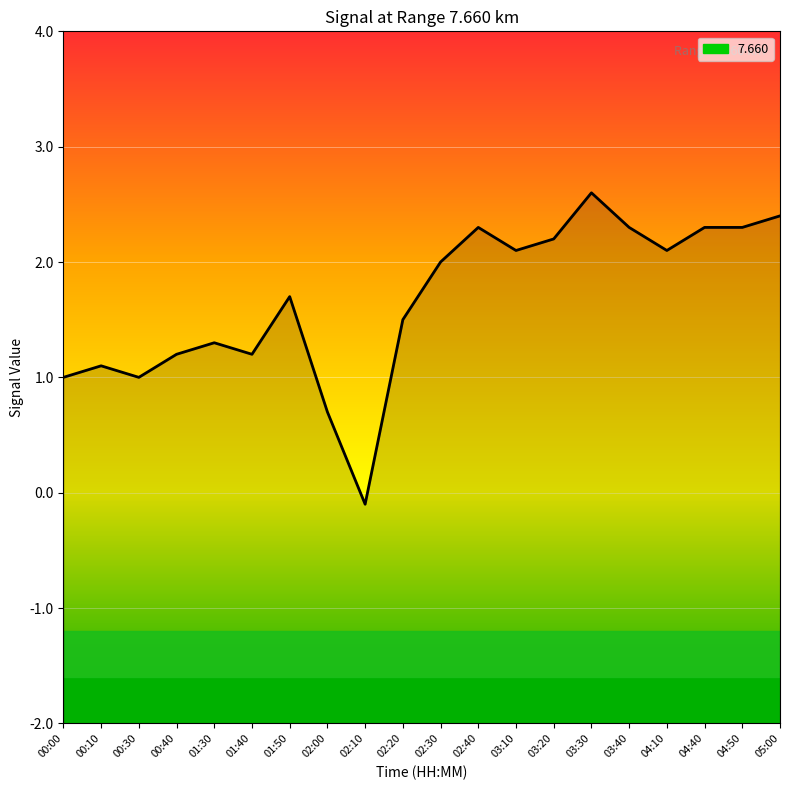

What value does the data have at 04:10?

2.1